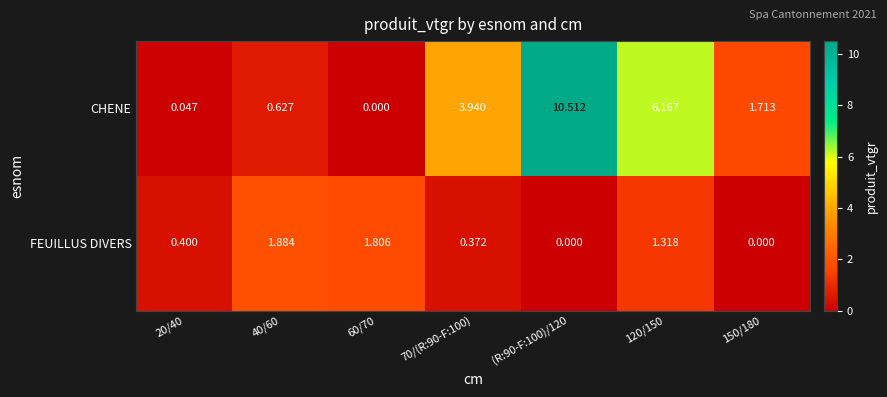

Which series has the widest spread of values?

CHENE